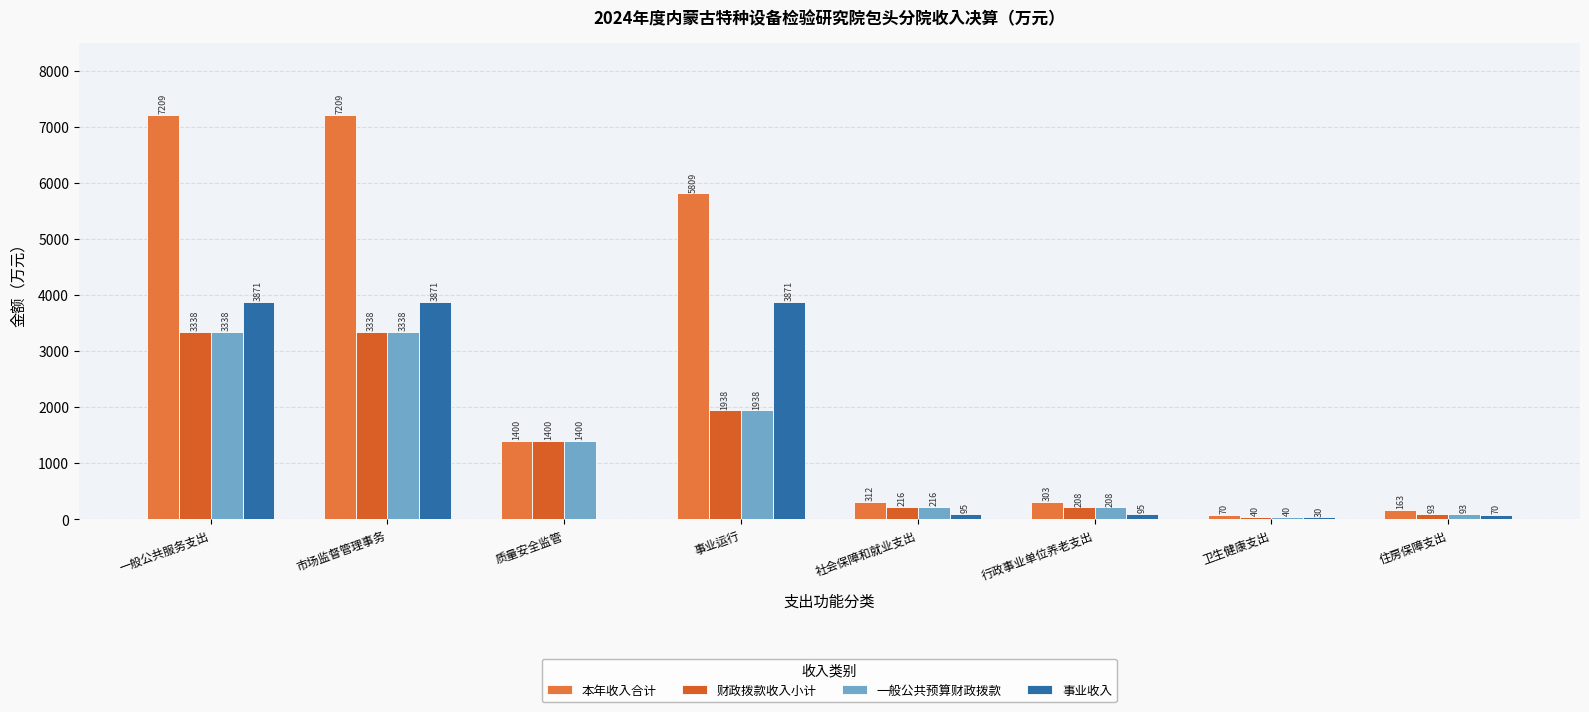

How many series are shown in this chart?

4